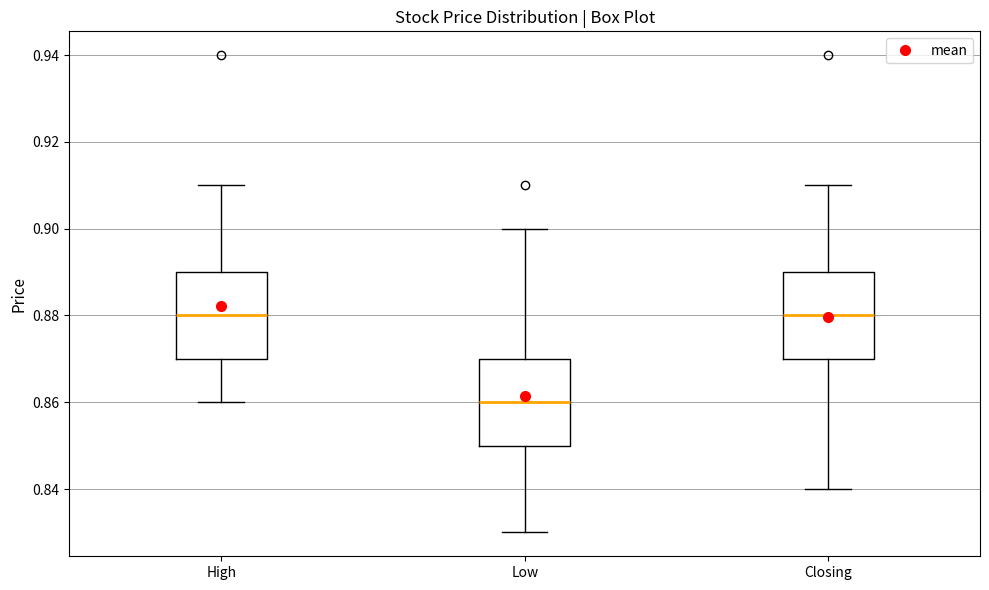

Where is the lower edge of the box for High on the y-axis? The values are not printed on the chart, so give them approximately, as read against the axis.

0.87